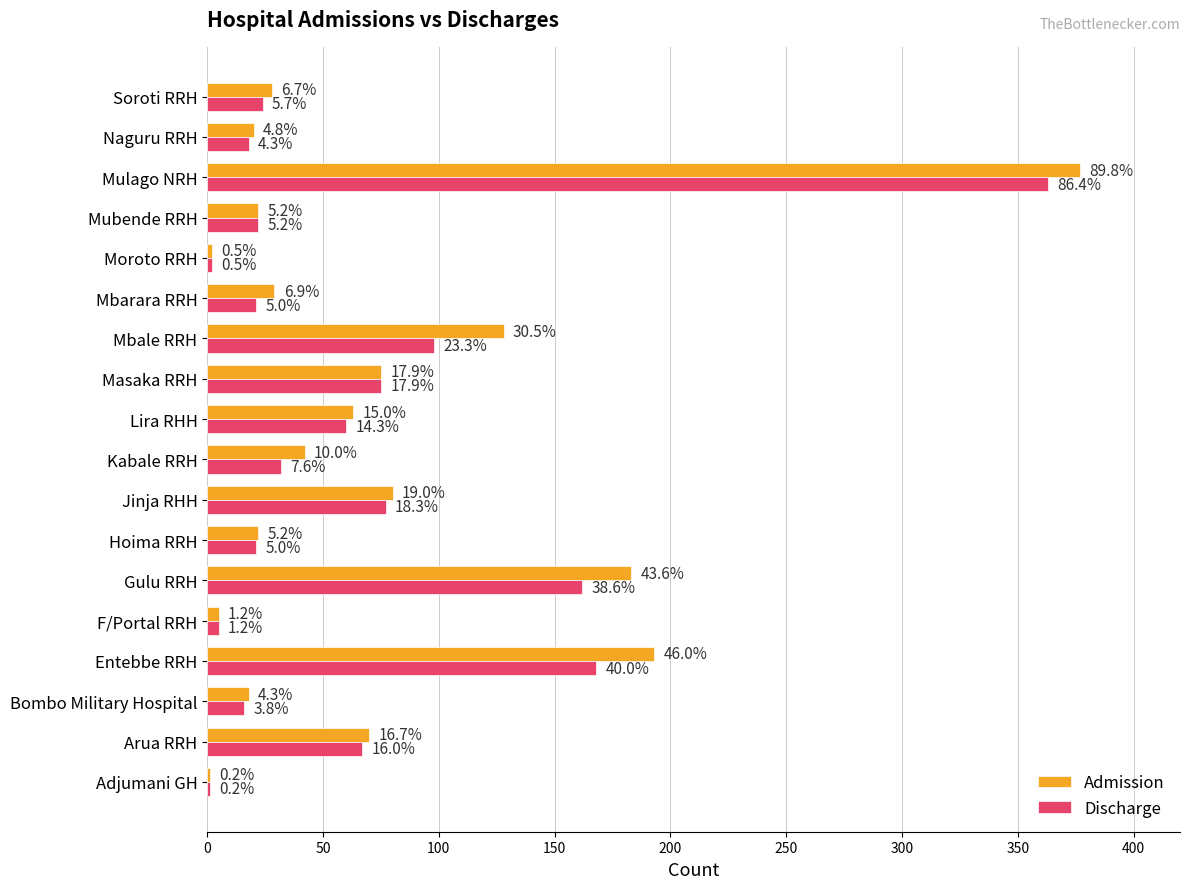

What are all the series names shown in the legend?

Admission, Discharge